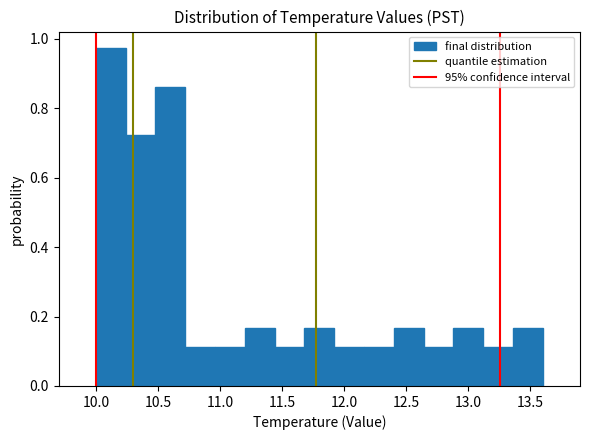

Over which range of the x-axis is the bar tallest?

10.00 to 10.24